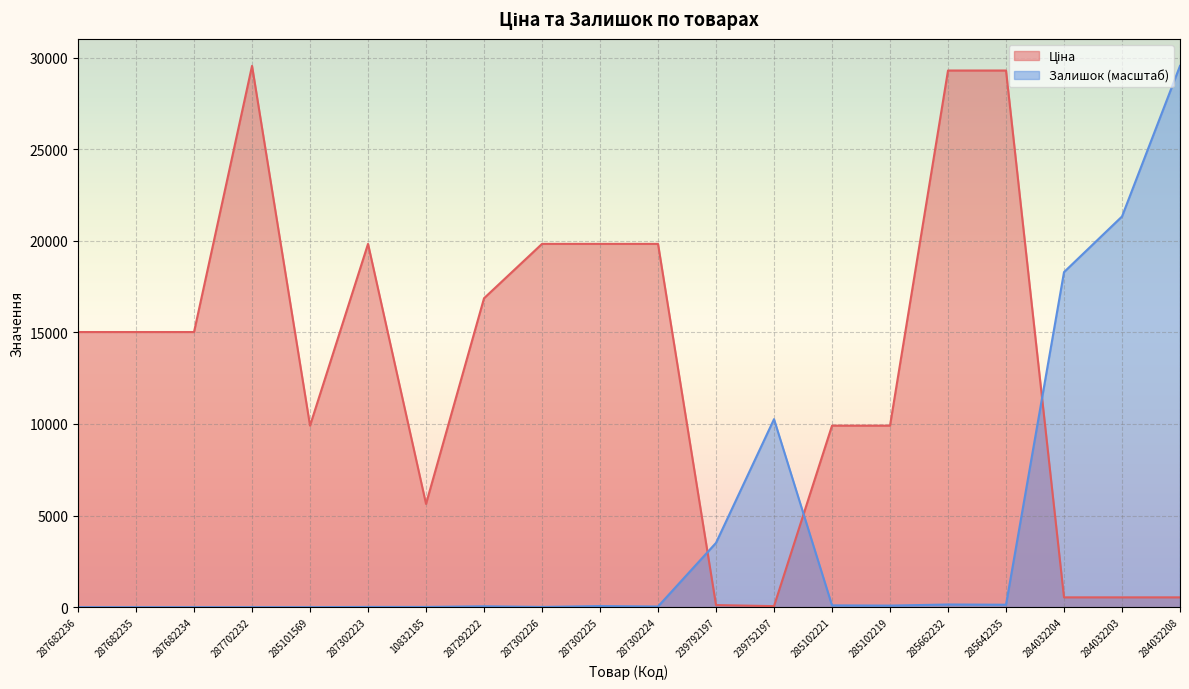

Reading right to left, list all the values displayed in this chart.

Ціна: 284032208=535.4	284032203=535.4	284032204=535.4	285642235=29294.9	285662232=29294.9	285102219=9908.5	285102221=9908.5	239752197=56.7	239792197=113.3	287302224=19831.1	287302225=19831.1	287302226=19831.1	287292222=16863.2	10832185=5636.0	287302223=19831.1	285101569=9908.5	287702232=29548.9	287682234=15019.2	287682235=15019.2	287682236=15019.2
Залишок: 284032208=29548.9	284032203=21326.7	284032204=18290.5	285642235=133.6	285662232=145.7	285102219=85.0	285102221=97.2	239752197=10262.6	239792197=3509.9	287302224=36.4	287302225=60.7	287302226=12.1	287292222=48.6	10832185=12.1	287302223=12.1	285101569=0.0	287702232=0.0	287682234=0.0	287682235=0.0	287682236=0.0